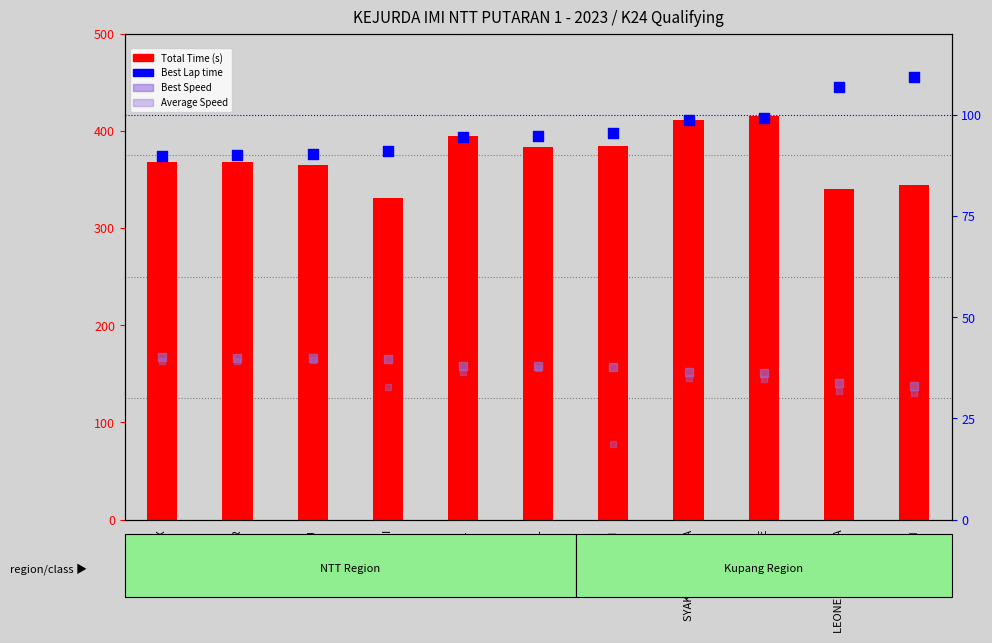

What are all the series names shown in the legend?

Total Time (s), Best Lap time, Best Speed, Average Speed